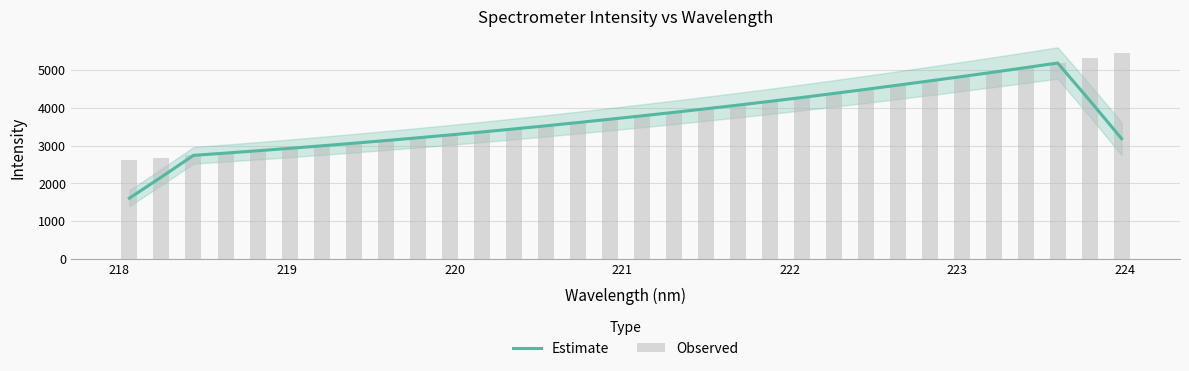

At how many categories does at least one series exceed 2930?

26